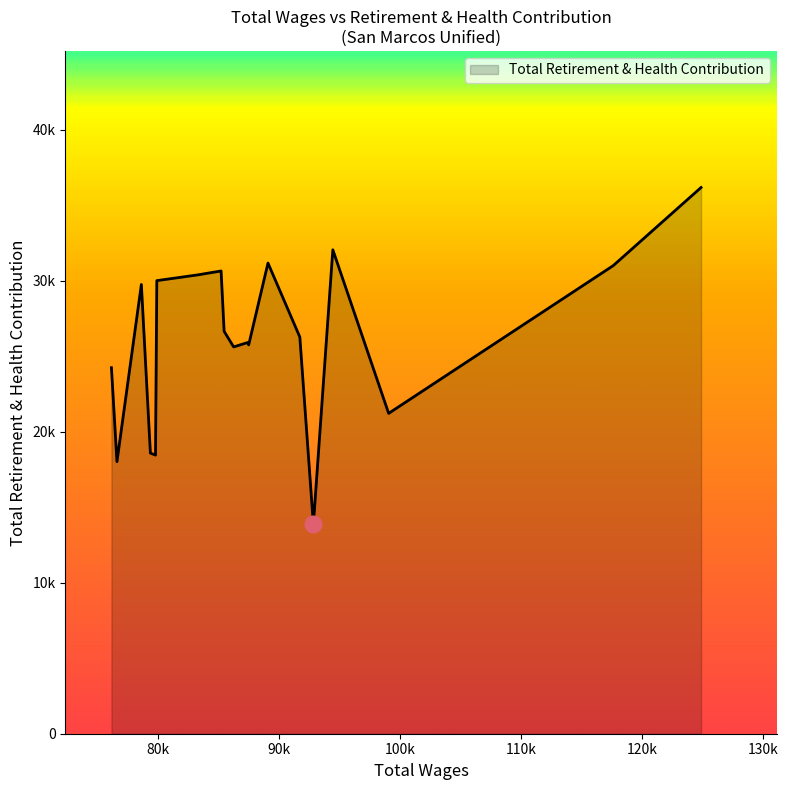

Which category has the lowest value across all series?

92828